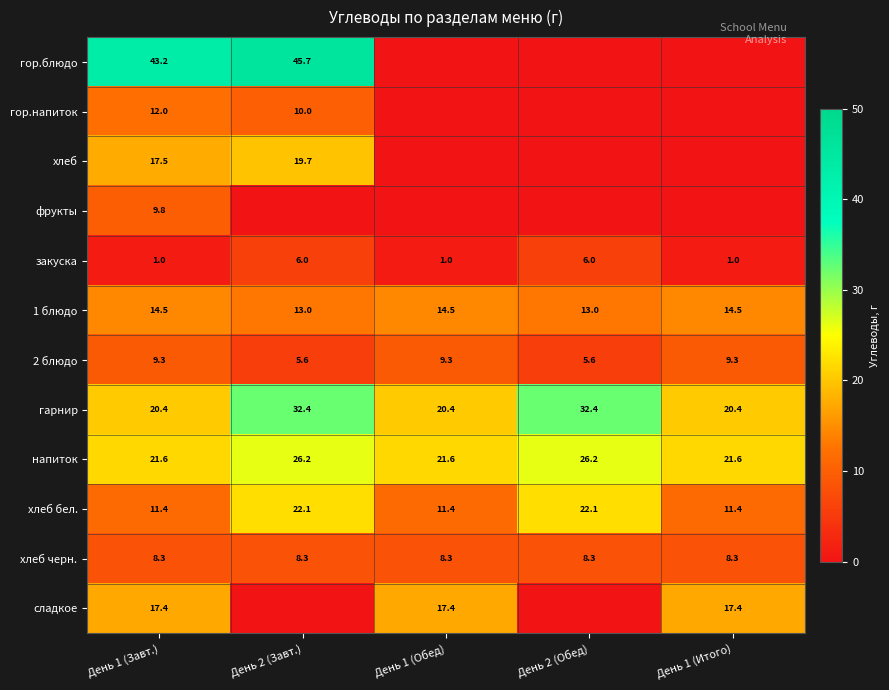

Which has a higher value, День 2 (Завт.) or День 1 (Обед)?

День 2 (Завт.)